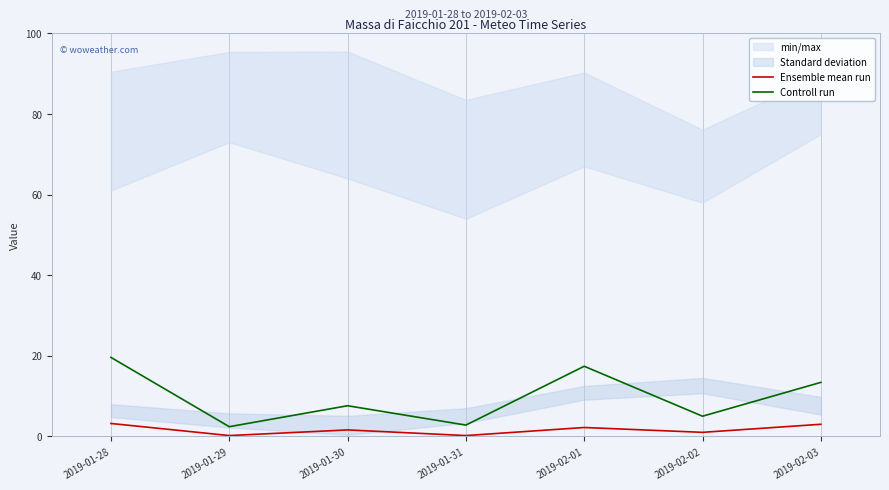

Which category has the lowest value in the Controll run series?

2019-01-29